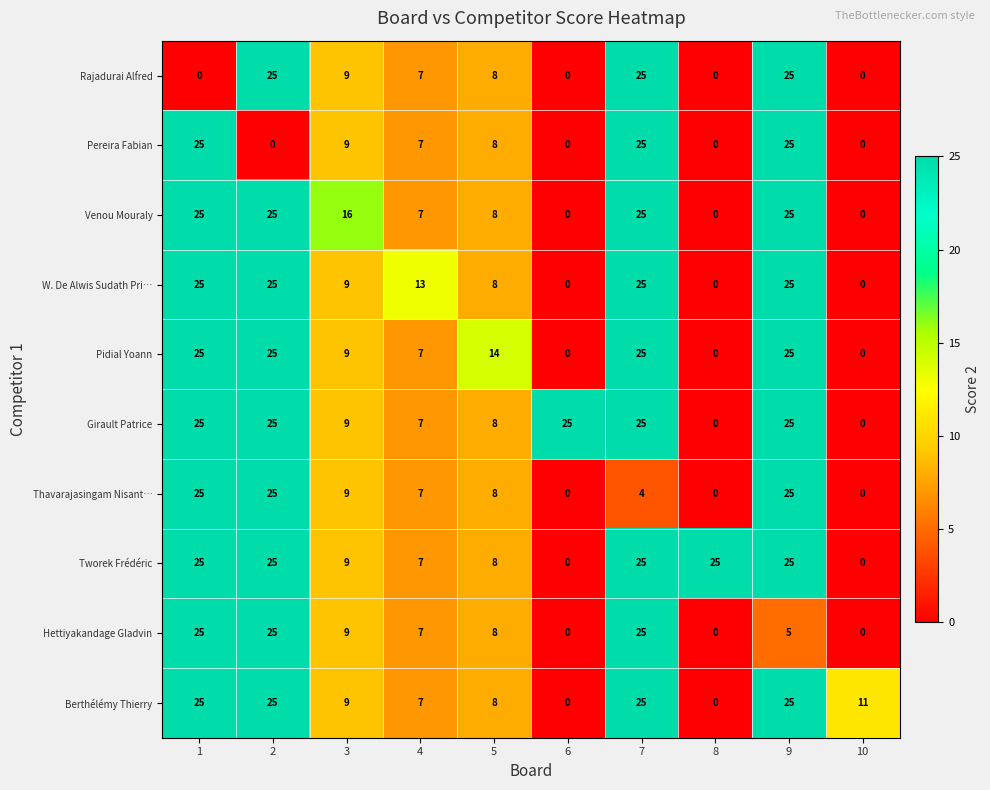

What is the approximate value of Venou Mouraly at 3?

16